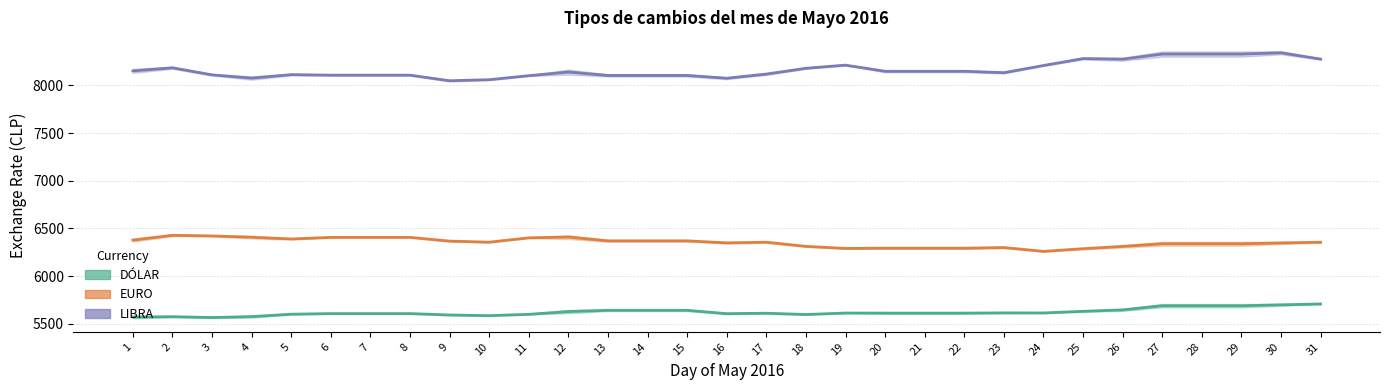

What is the spread (max minus min) of values at 21?

2534.9